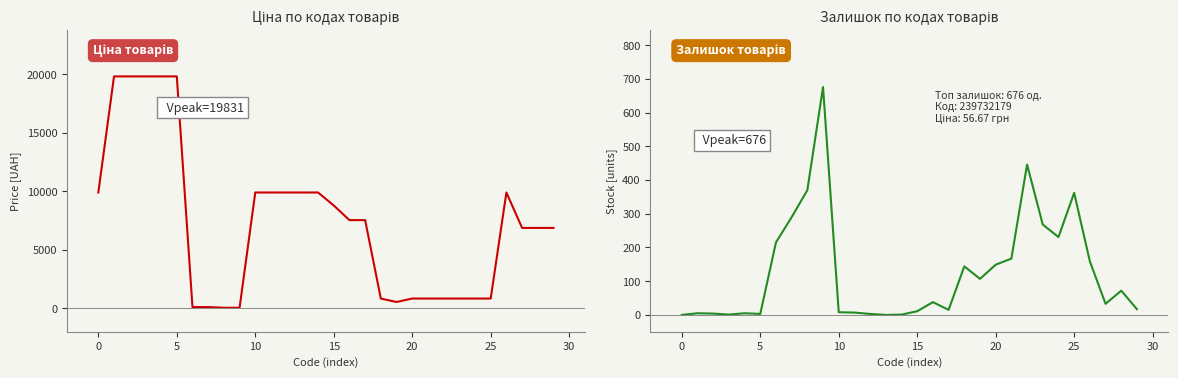

Rank the series at 28 from highest to lowest value.

Ціна, Залишок